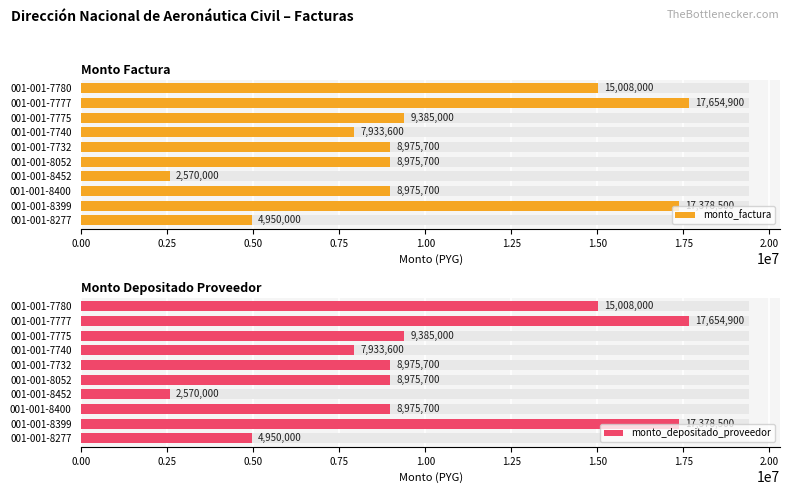

How many groups of bars are there?

10